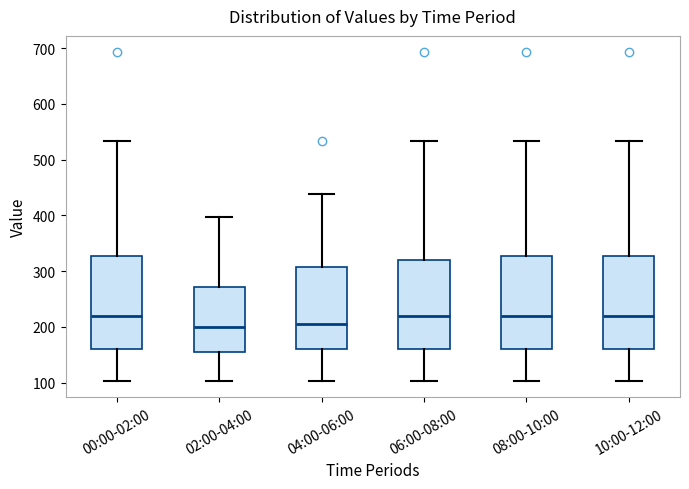

Reading left to right, read every box against the y-axis: the position of its median line, the range the box covers, and the ends of its whiskers. The values are not printed on the chart, so give them approximately, as read against the axis.

00:00-02:00: median 220, box 160 to 330, whiskers 100 to 530
02:00-04:00: median 200, box 160 to 270, whiskers 100 to 400
04:00-06:00: median 200, box 160 to 310, whiskers 100 to 440
06:00-08:00: median 220, box 160 to 320, whiskers 100 to 530
08:00-10:00: median 220, box 160 to 330, whiskers 100 to 530
10:00-12:00: median 220, box 160 to 330, whiskers 100 to 530